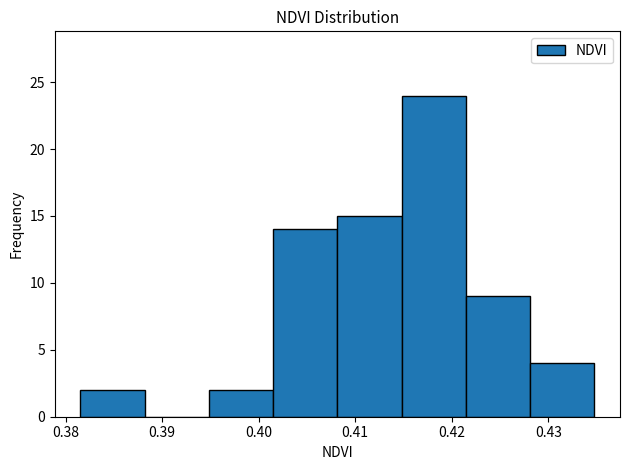

Reading left to right, transcribe this chart: for each bar, give the range it covers on the x-axis and its height. Neither the bar edges nor the heights are printed on the chart, so give them approximately, as read against the axes.

0.382 to 0.388: 2
0.388 to 0.395: 0
0.395 to 0.402: 2
0.402 to 0.408: 14
0.408 to 0.415: 15
0.415 to 0.421: 24
0.421 to 0.428: 9
0.428 to 0.435: 4